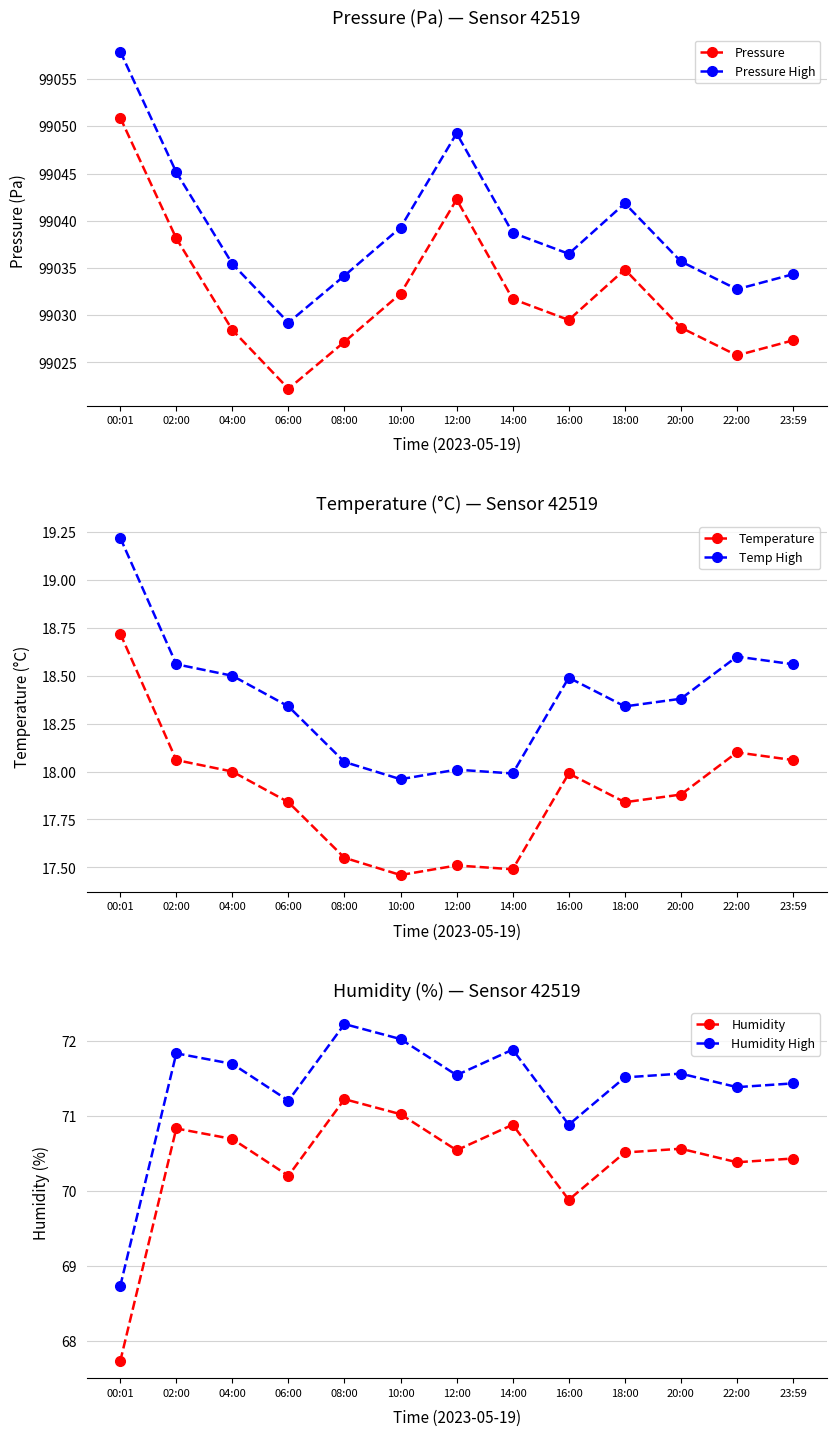

Is it true that Temp High equals 30.0 at 14:00?

False